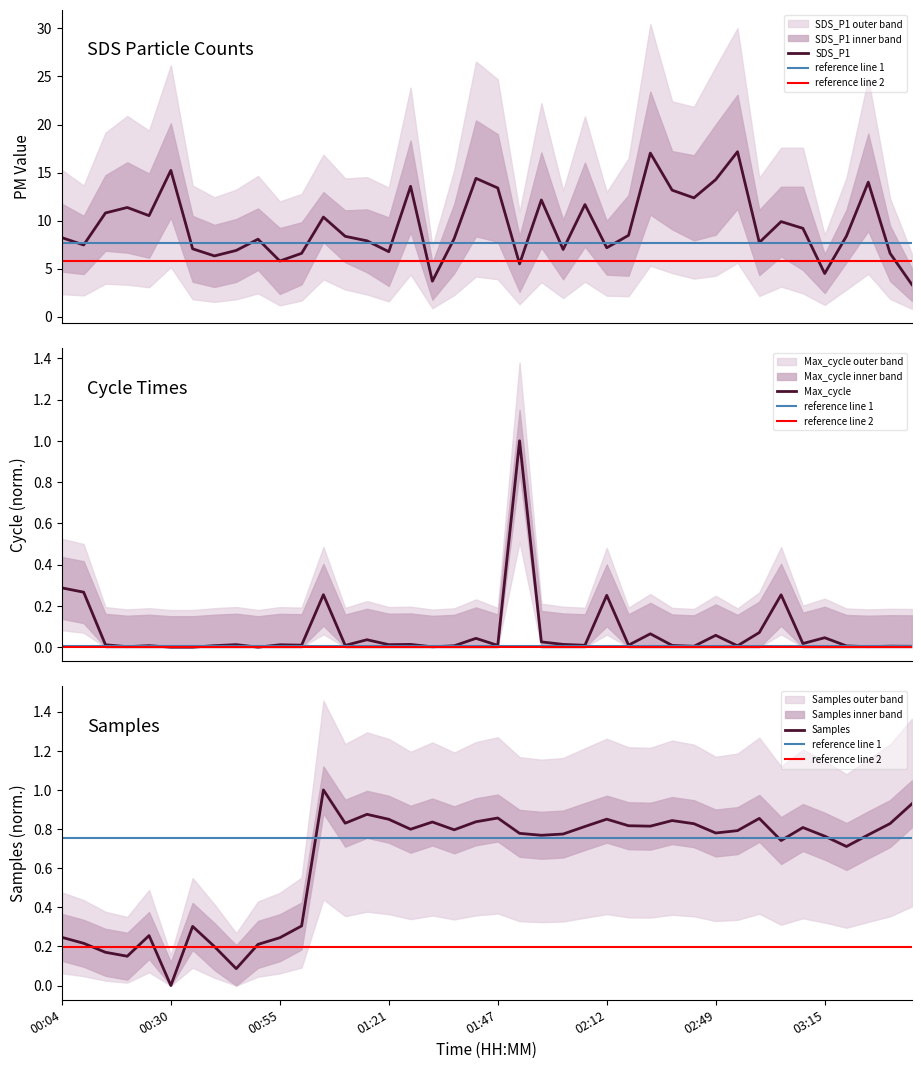

How many times do Max_cycle and Samples cross each other?

3